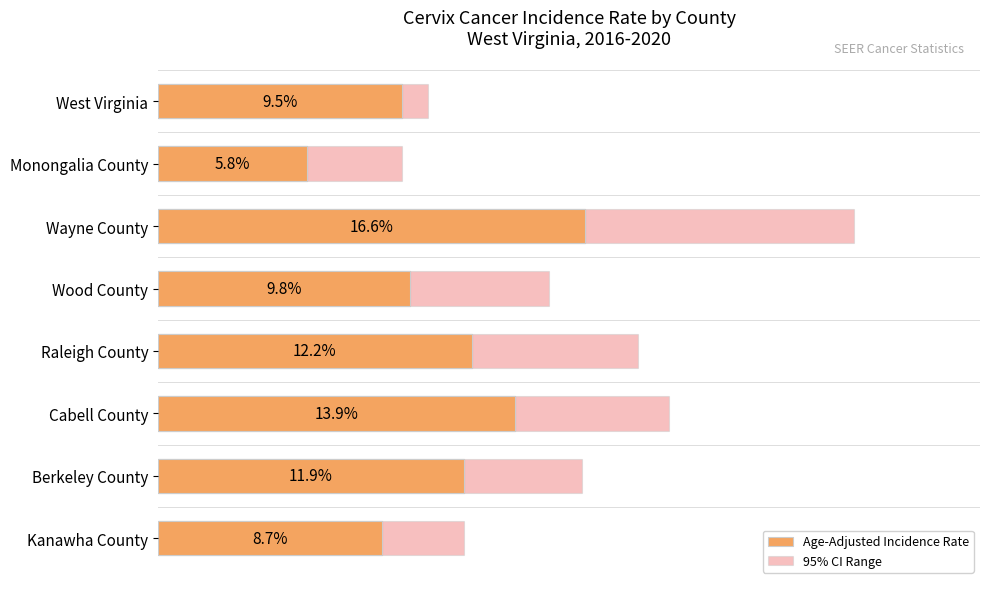

Between Monongalia County and Wood County, which is larger?

Wood County